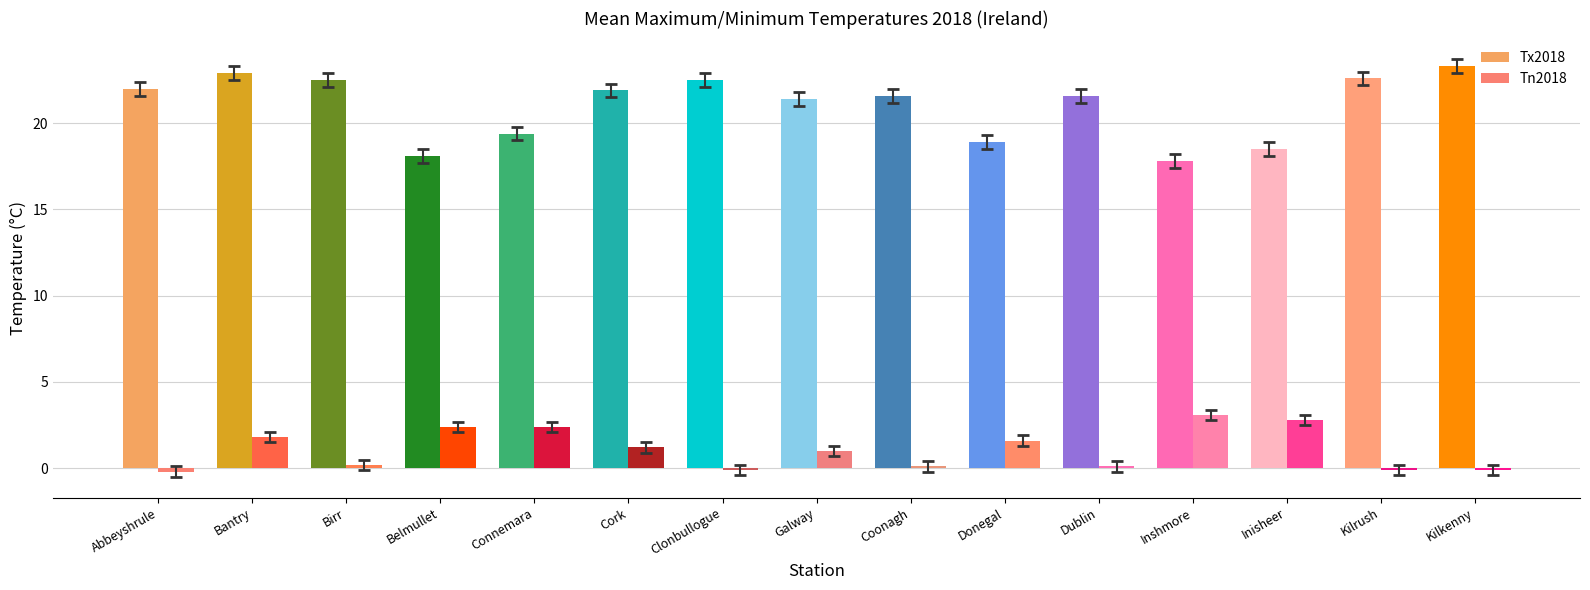

Rank the series by their average value, from lowest to highest.

Tn2018, Tx2018